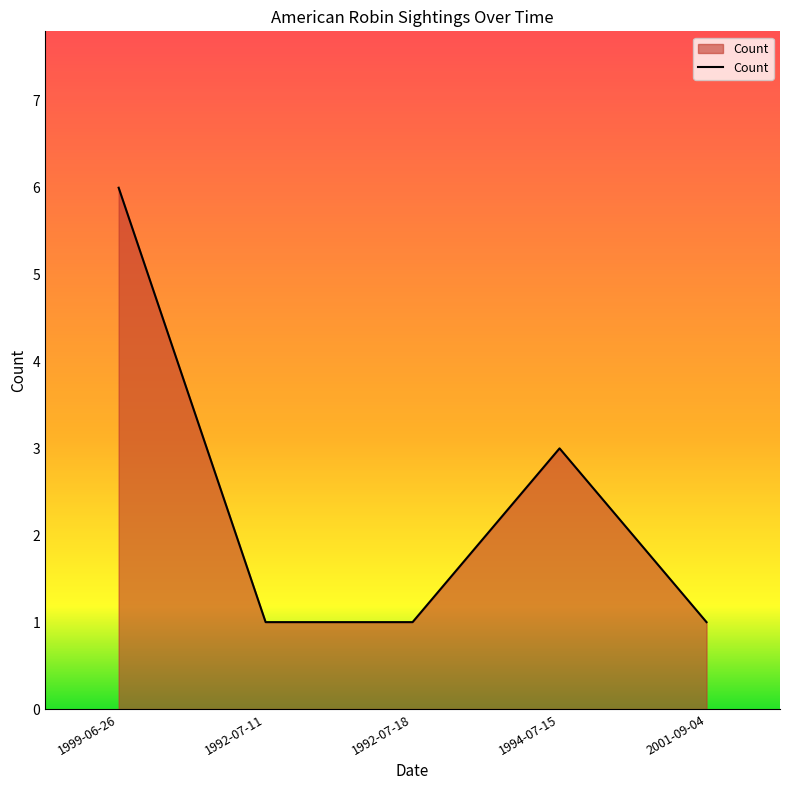

Reading left to right, transcribe all the data shown in this chart.

6	1	1	3	1